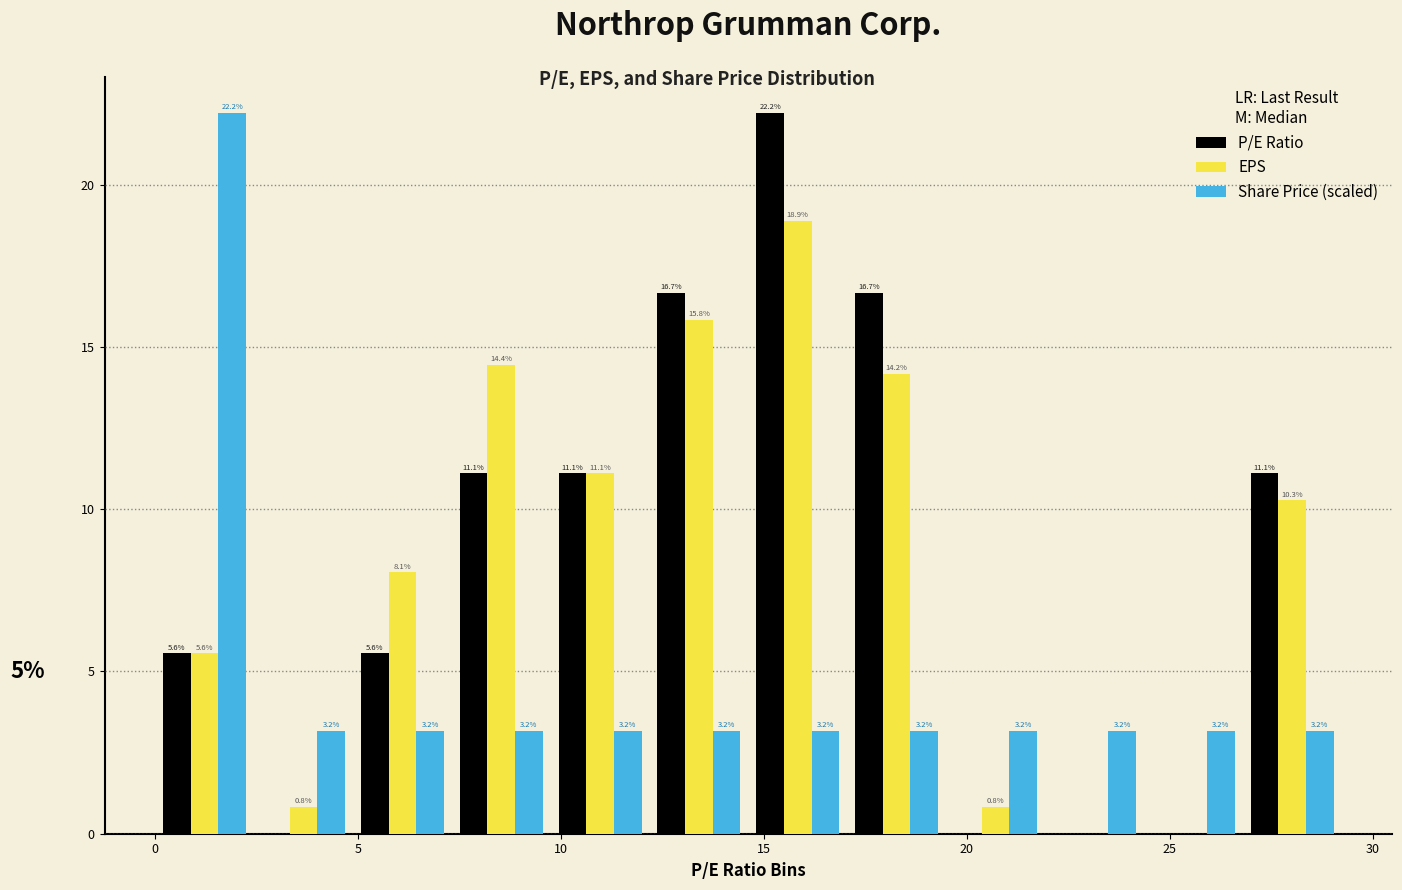

In the P/E Ratio series, which range on the x-axis has the tallest bar?

14.5 to 17.0